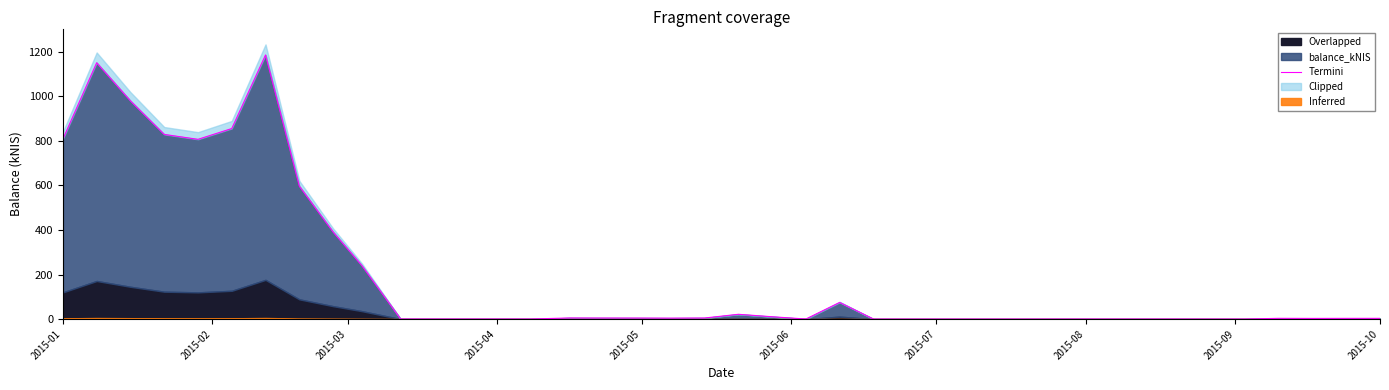

What is the greatest value displayed?

1184.8